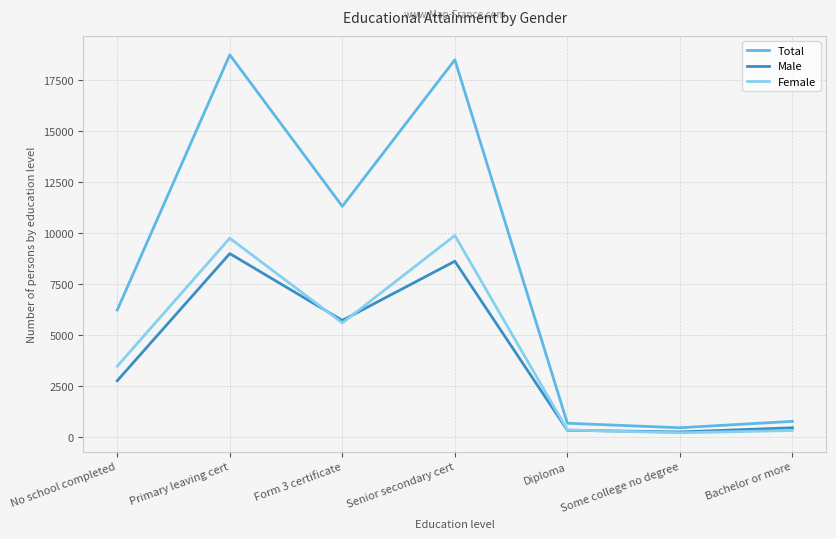

What is the highest value of the Total series?

18740